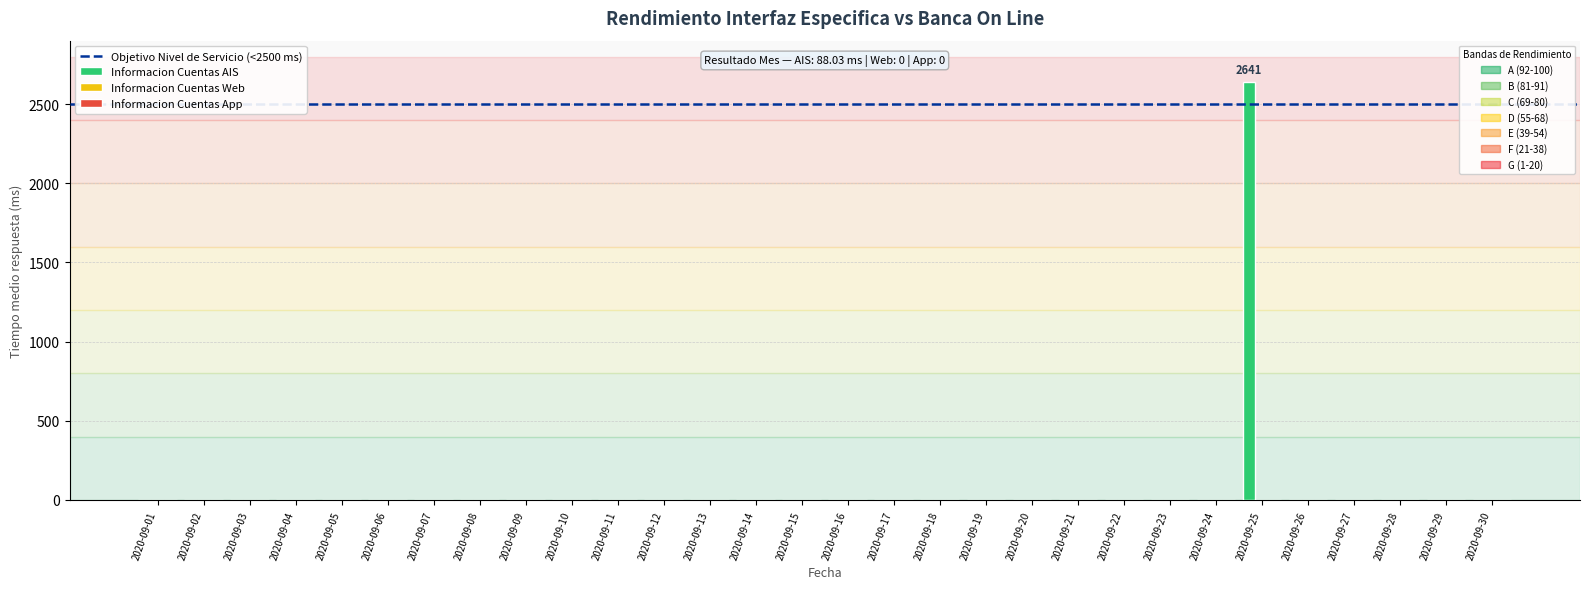

What is the greatest value displayed?

2641